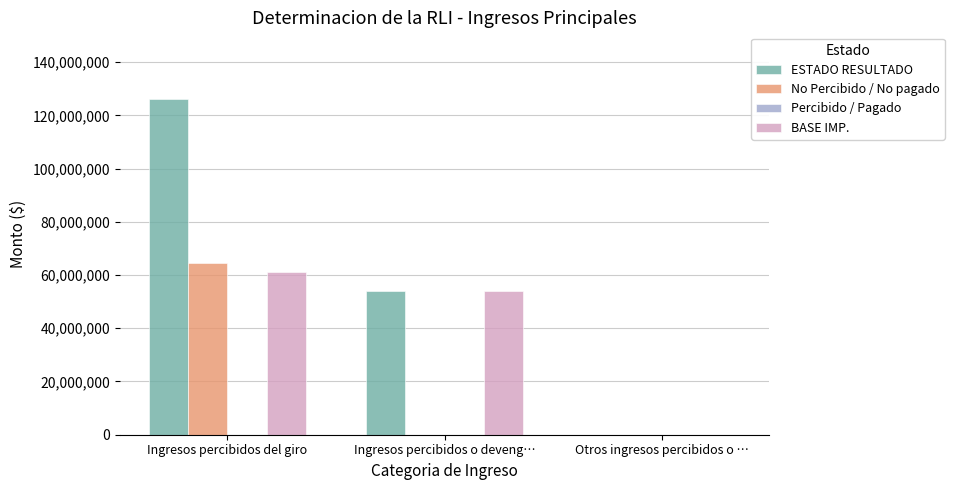

At which category is the sum across all series the highest?

Ingresos percibidos del giro